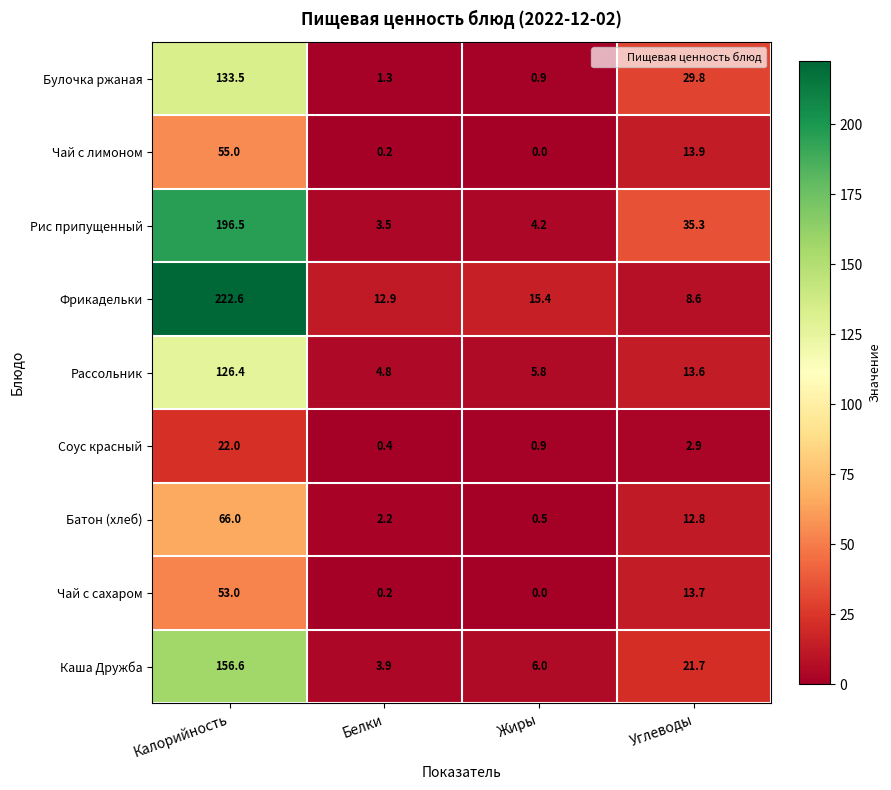

Which series has the widest spread of values?

Фрикадельки